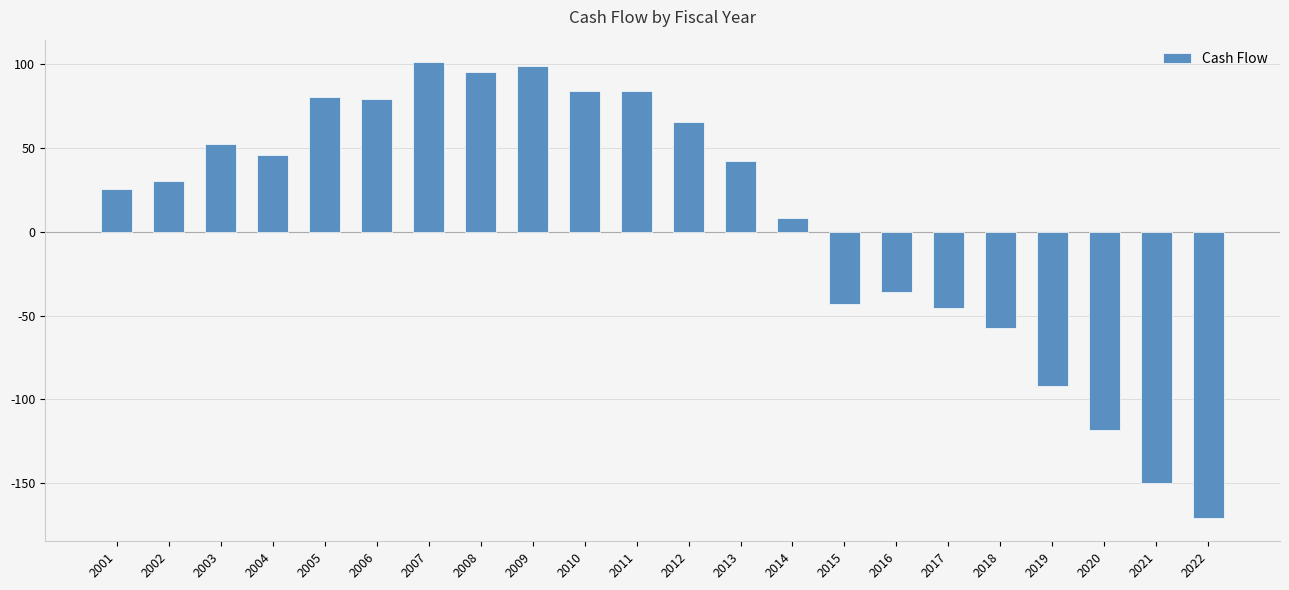

At which category does the chart reach its minimum across all series?

2022